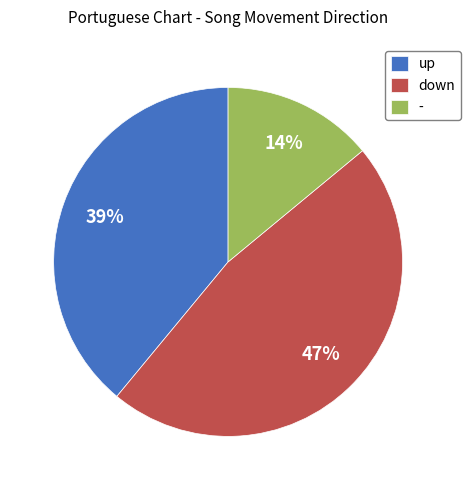

Which has a higher value, up or -?

up